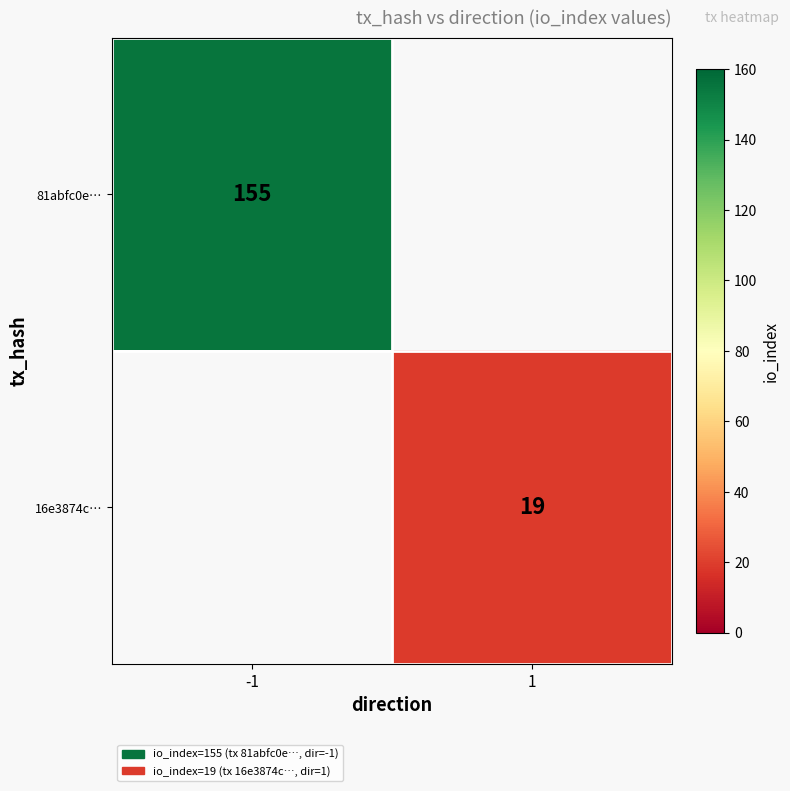

True or false: 16e3874c… has a value of 32.5 at 1.

False